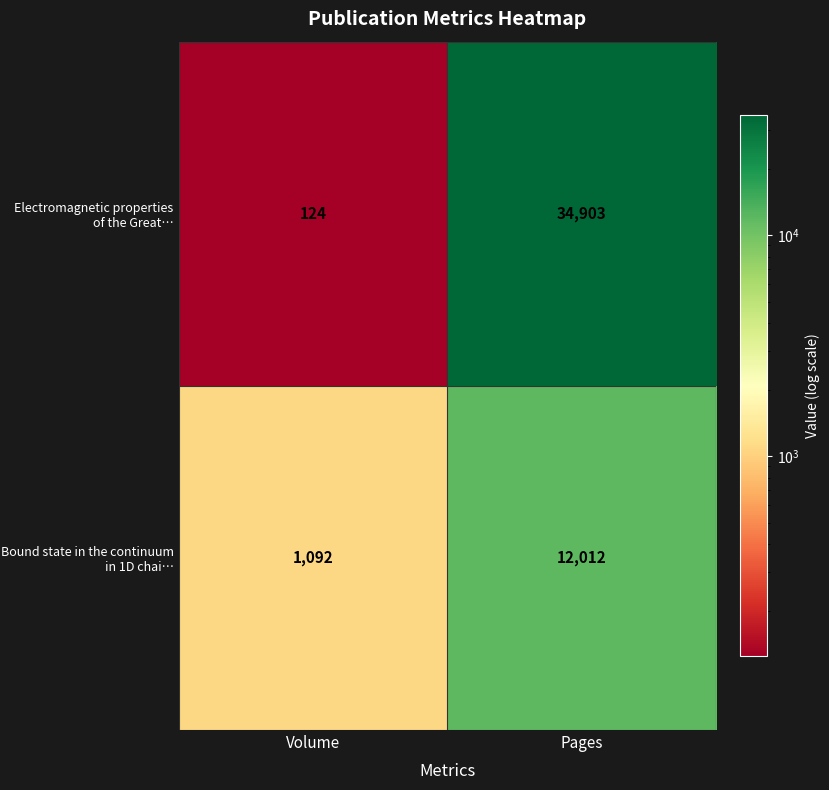

Which category has the lowest value across all series?

Volume